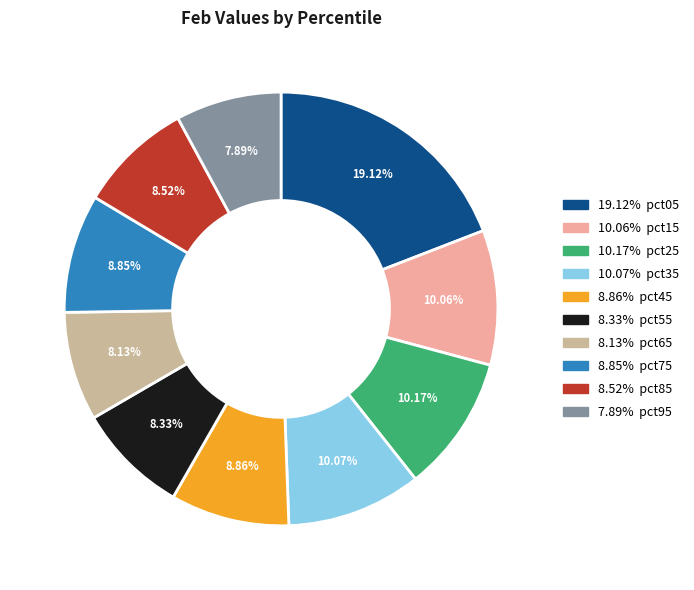

To the nearest percent, what is the difference between the largest and smallest slice percentages?

11%